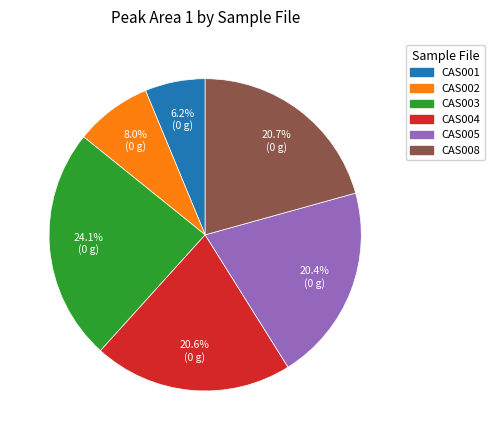

Does any single category account for the majority?

No